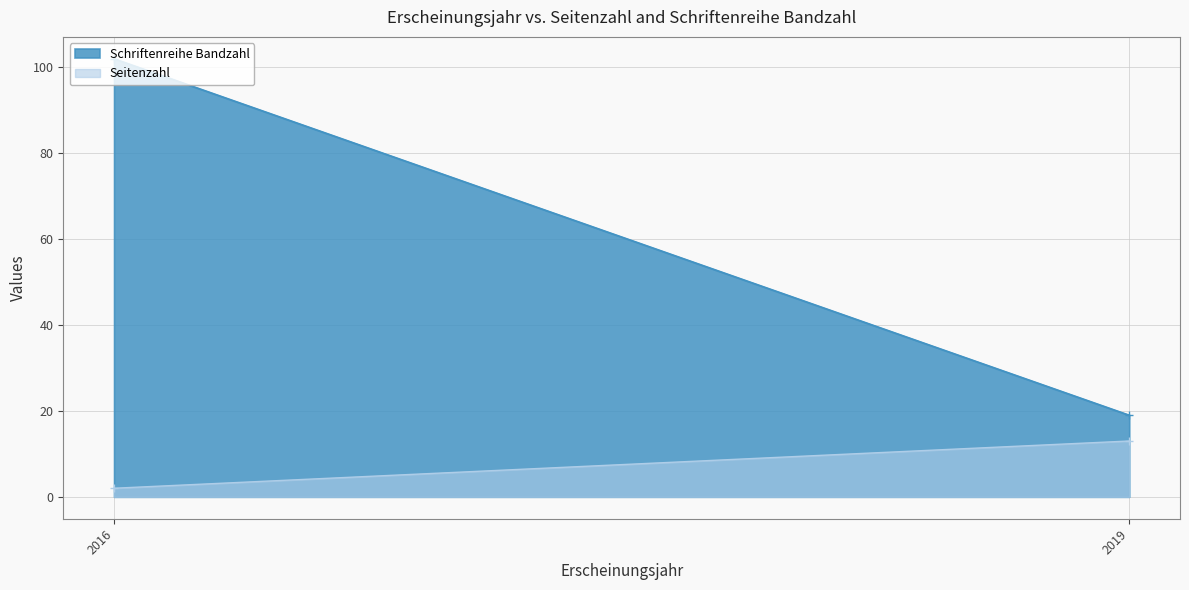

What is the sum of all Schriftenreihe Bandzahl values?

121